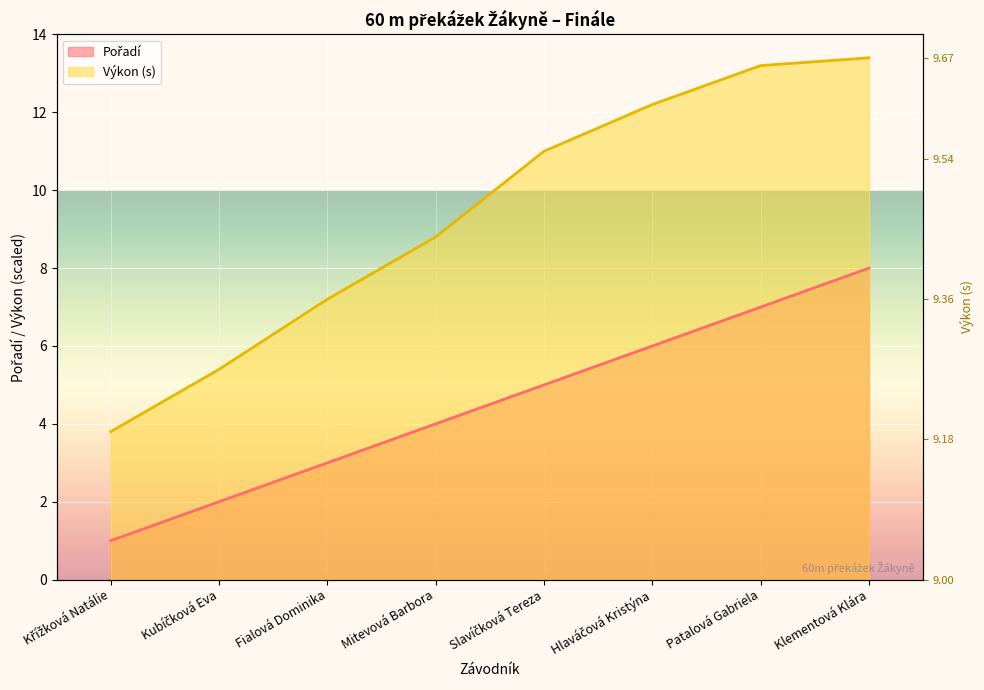

How many distinct data groups are displayed?

2